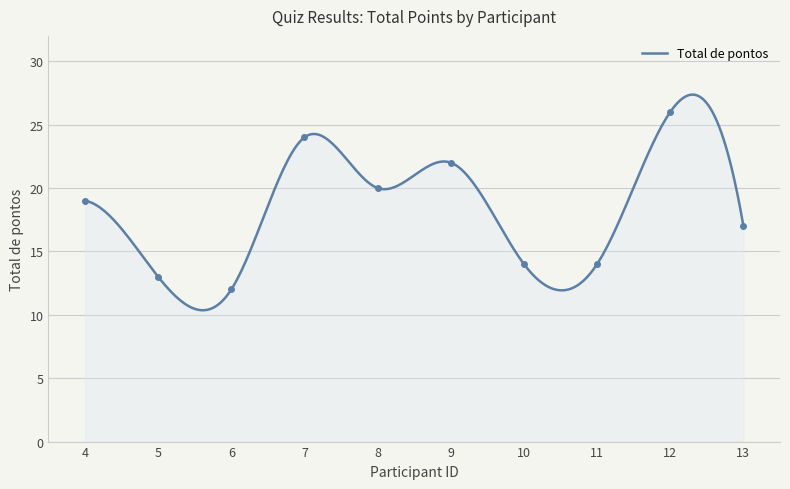

Reading right to left, list all the values displayed in this chart.

13=17	12=26	11=14	10=14	9=22	8=20	7=24	6=12	5=13	4=19